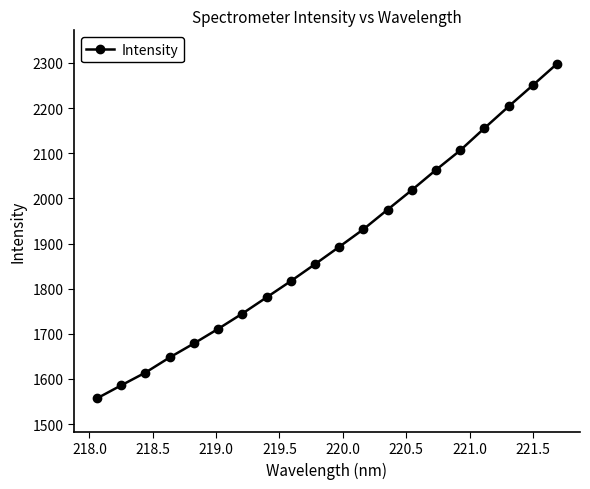

What is the sum of all values?

37885.1